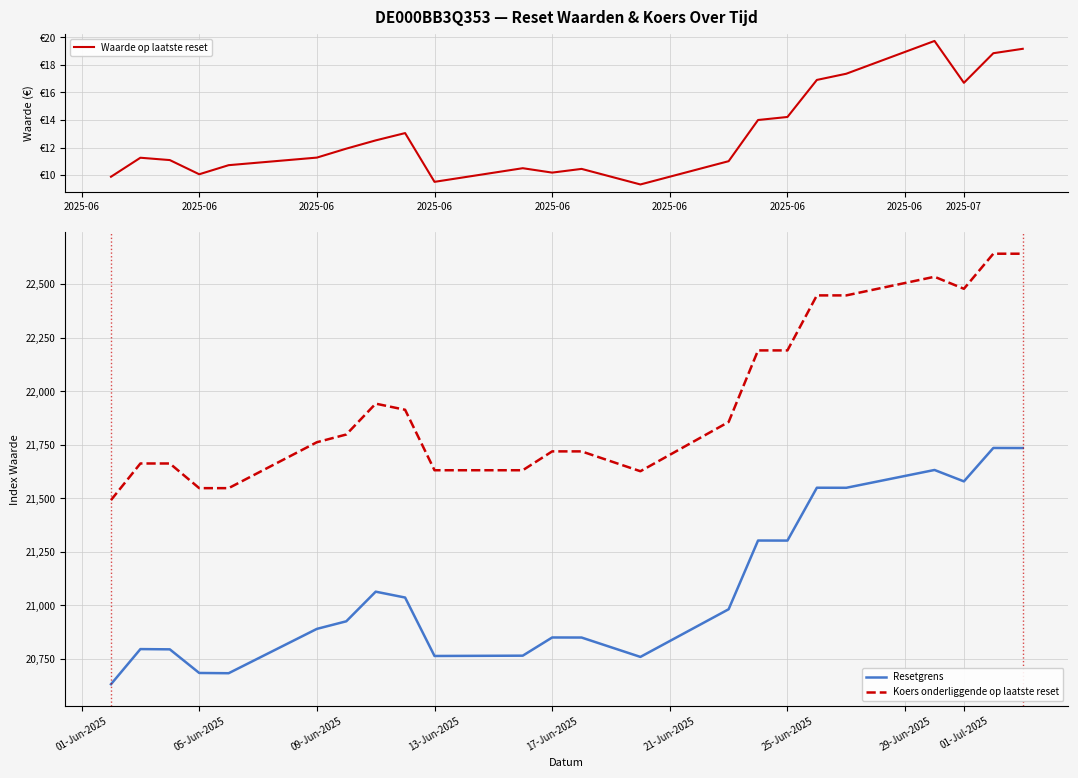

True or false: Resetgrens and Koers onderliggende op laatste reset intersect in this chart.

False